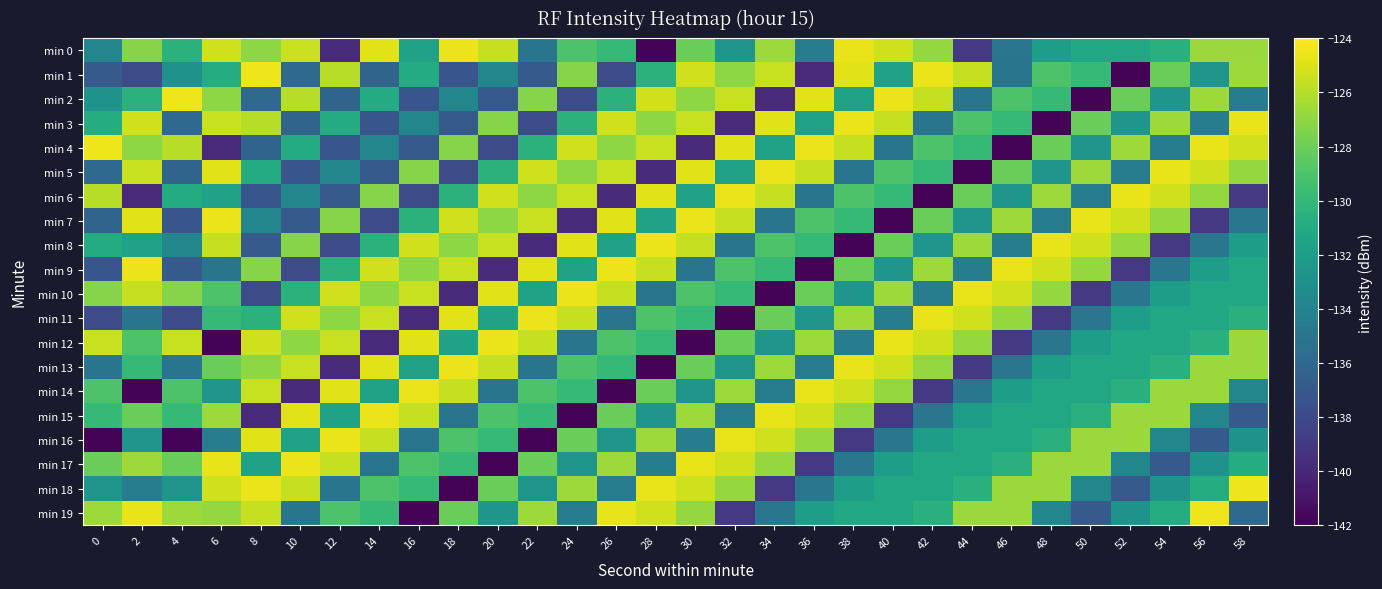

What is the spread (max minus min) of values at 48?

17.2